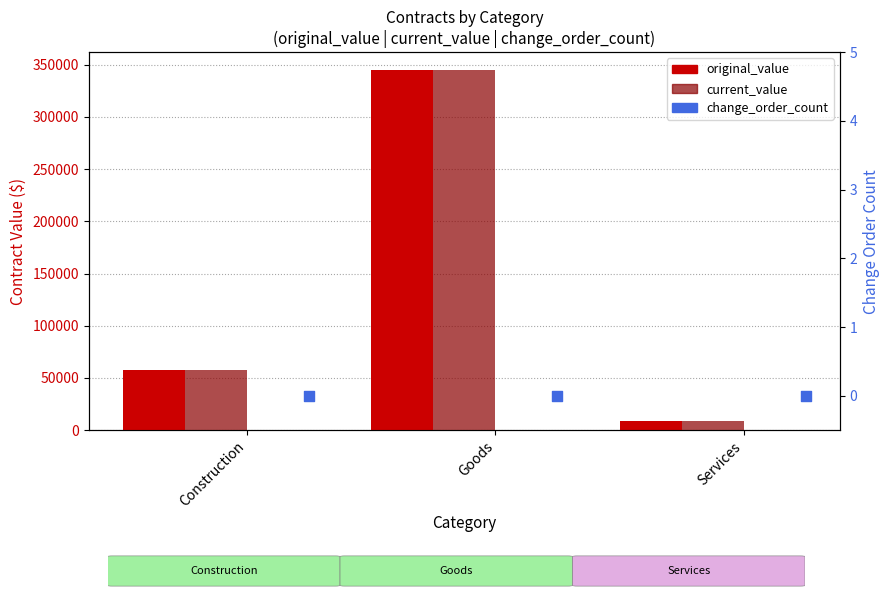

What is the total value across all series at Goods?

689563.2